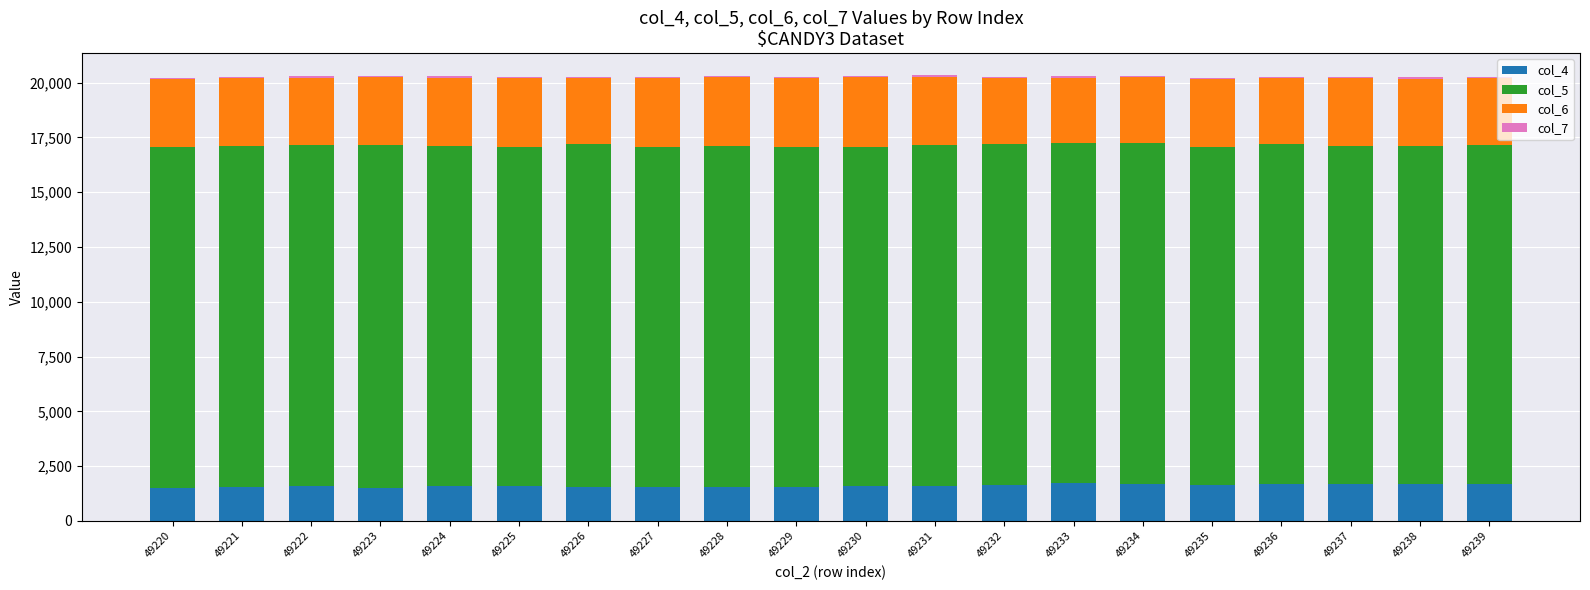

How many categories are shown in the chart?

20